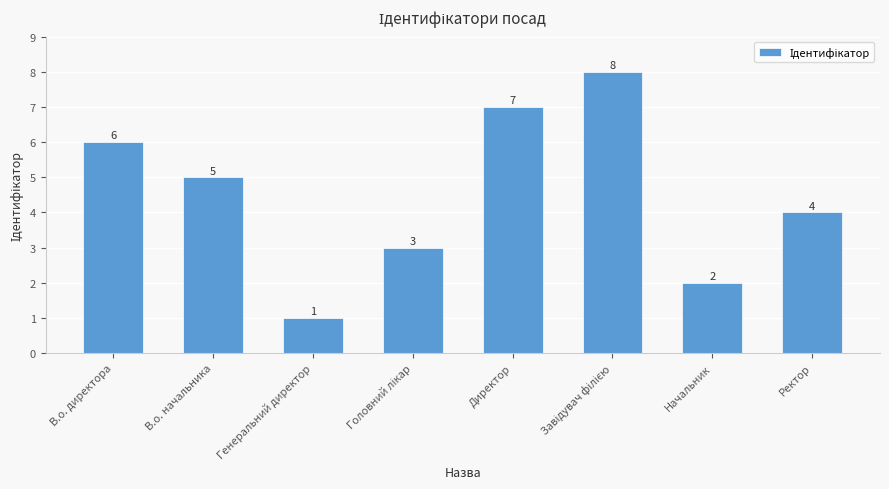

Which label corresponds to the smallest value in the chart?

Генеральний директор